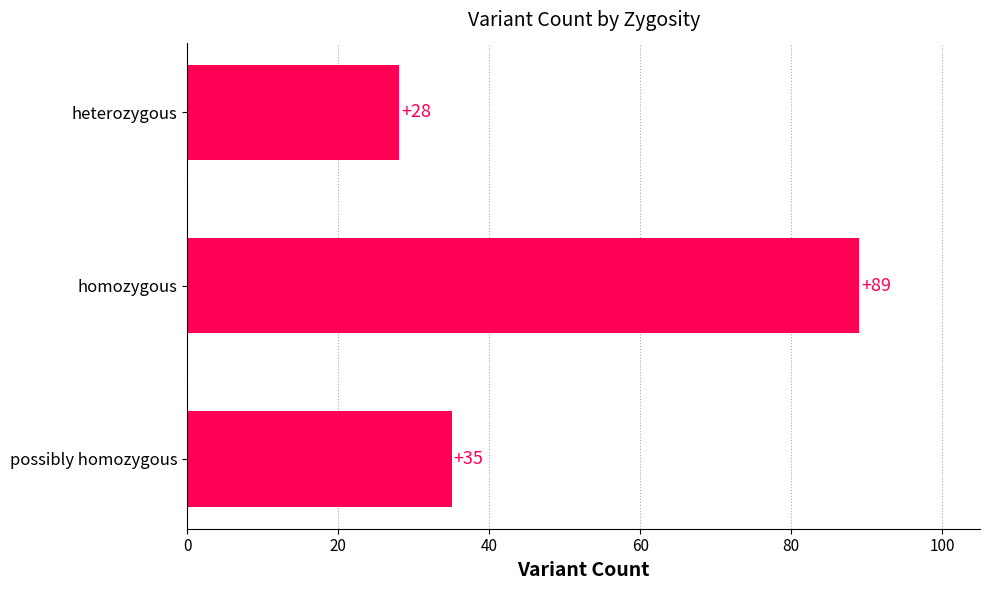

The value at heterozygous is 10. True or false?

False